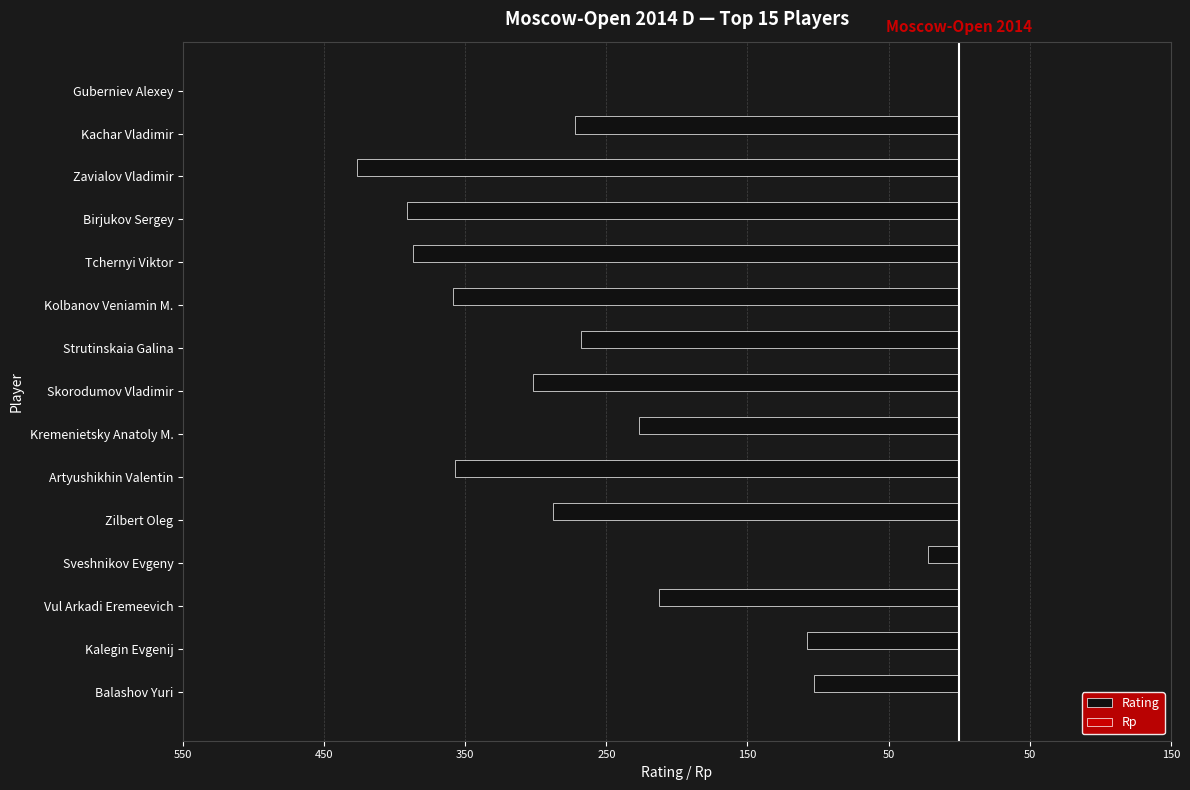

Does the chart contain any negative values?

Yes